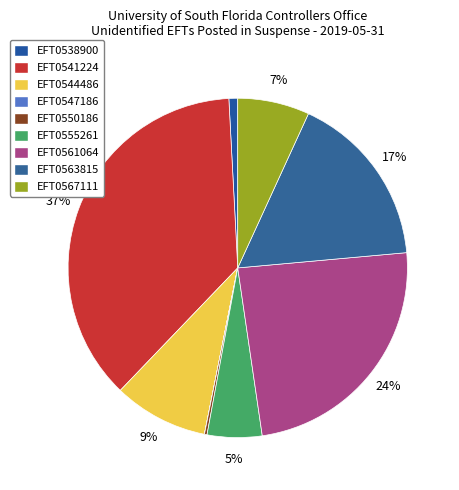

Which slice is the largest?

EFT0541224